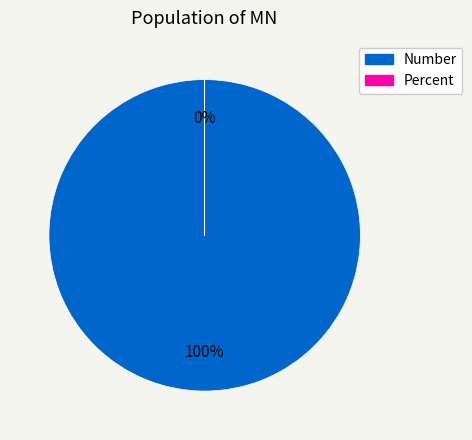

Is it true that Percent is 1% of the pie?

False